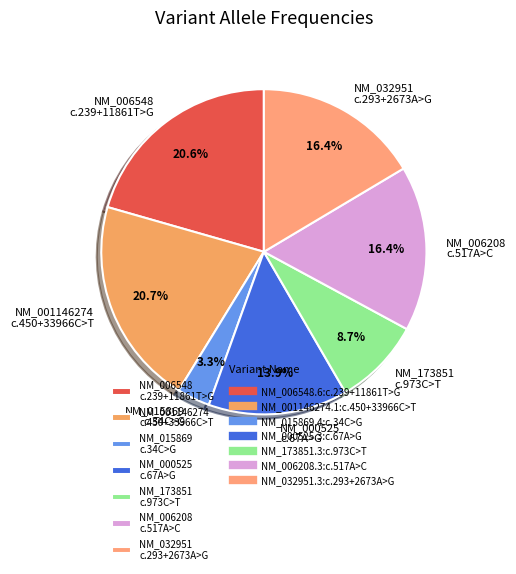

Which has a higher value, NM_006208 c.517A>C or NM_001146274 c.450+33966C>T?

NM_001146274 c.450+33966C>T